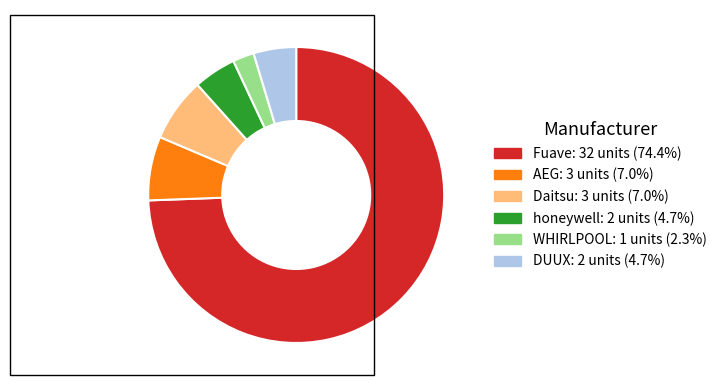

Approximately how many times larger is the value at WHIRLPOOL compared to Daitsu?

0.3